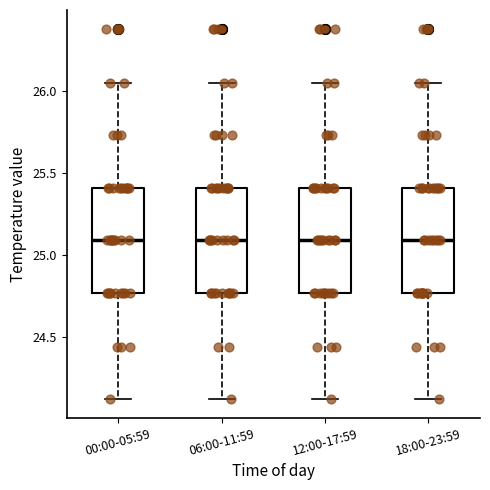

Where does the median line of the box for 06:00-11:59 sit on the y-axis? The values are not printed on the chart, so give them approximately, as read against the axis.

25.10